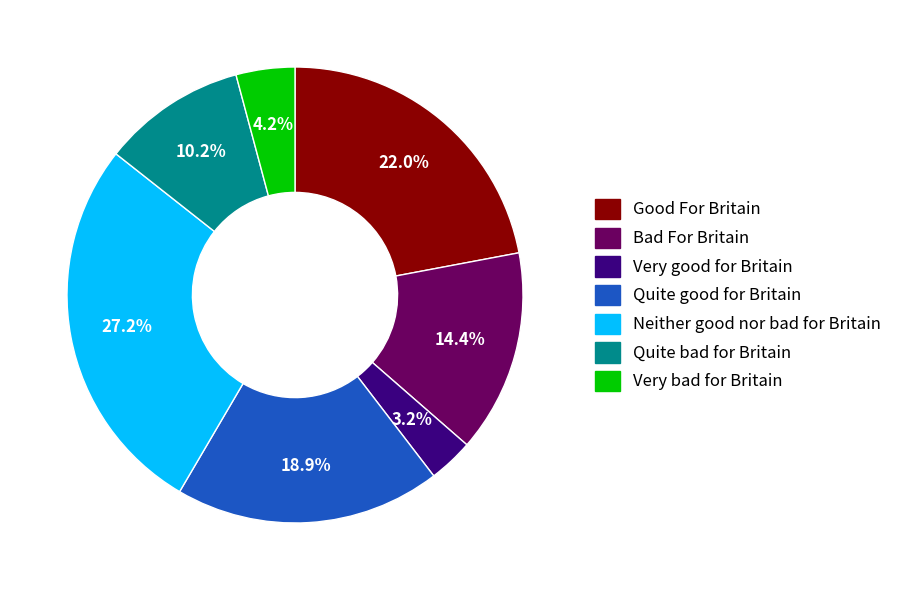

What percentage do Neither good nor bad for Britain and Quite bad for Britain together represent?

37.4%